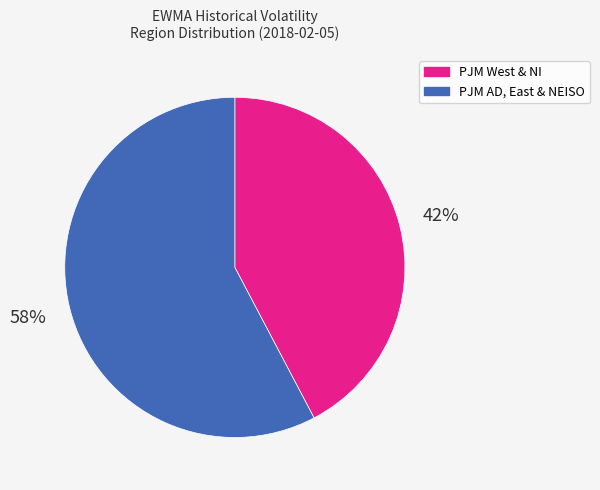

Is there a majority slice in this chart?

Yes